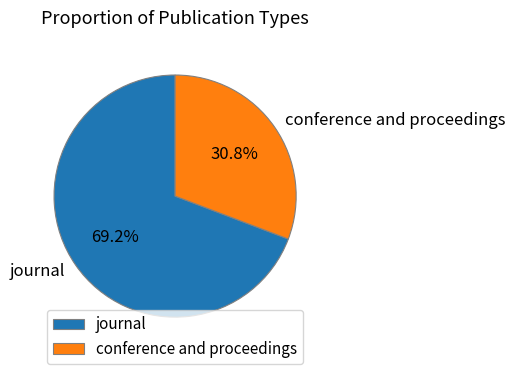

The conference and proceedings slice represents 17% of the pie. True or false?

False